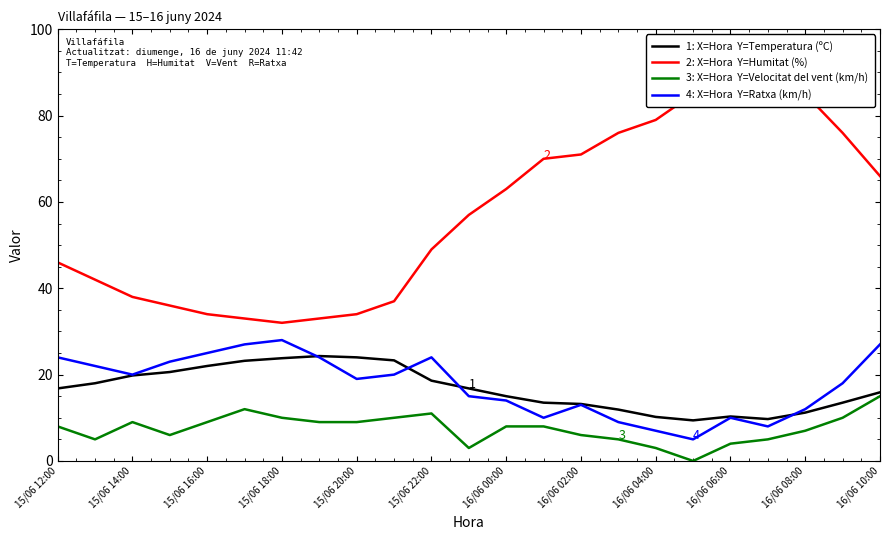

What is the label of the 2nd point from the left?

15/06 14:00